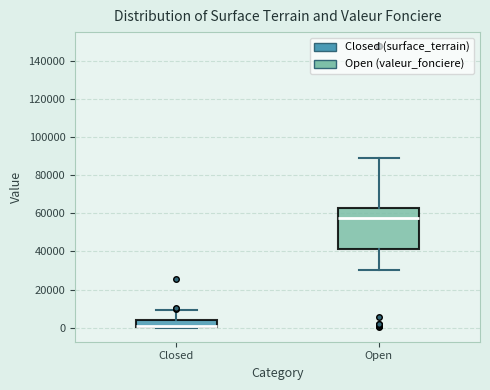

Reading left to right, read every box against the y-axis: the position of its median line, the range the box covers, and the ends of its whiskers. The values are not printed on the chart, so give them approximately, as read against the axis.

Closed: median 0 (drawn on the box's lower edge), box 0 to 4000, whiskers 0 to 10000
Open: median 58000, box 42000 to 64000, whiskers 30000 to 90000